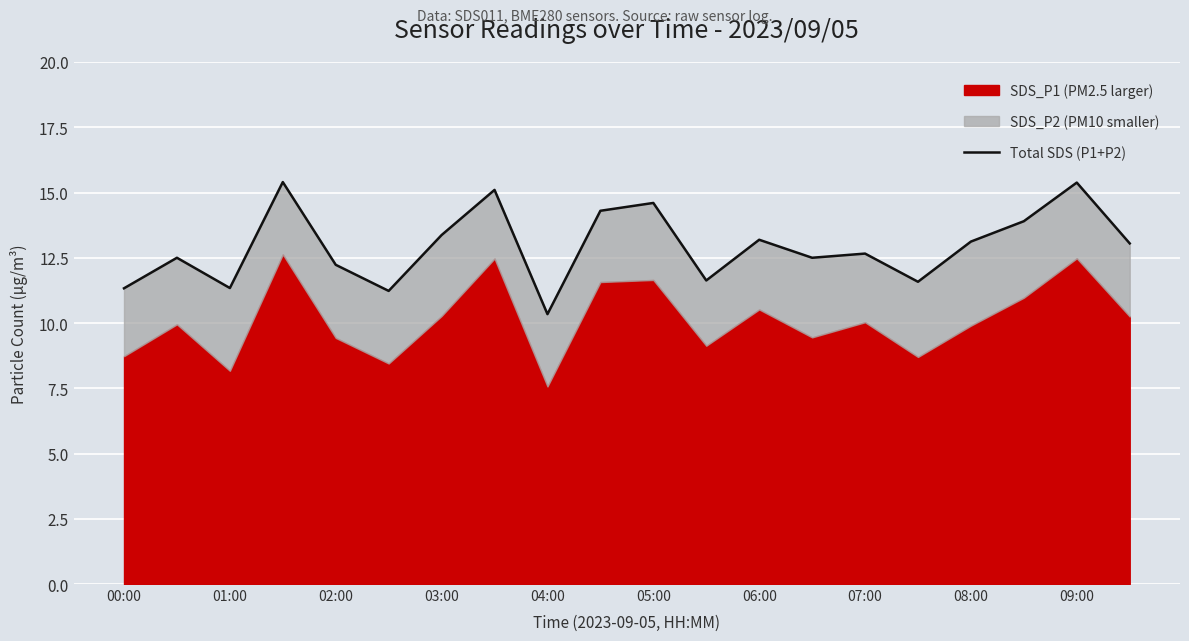

How many points are lower than both their immediate neighbors (excluding endpoints)?

6